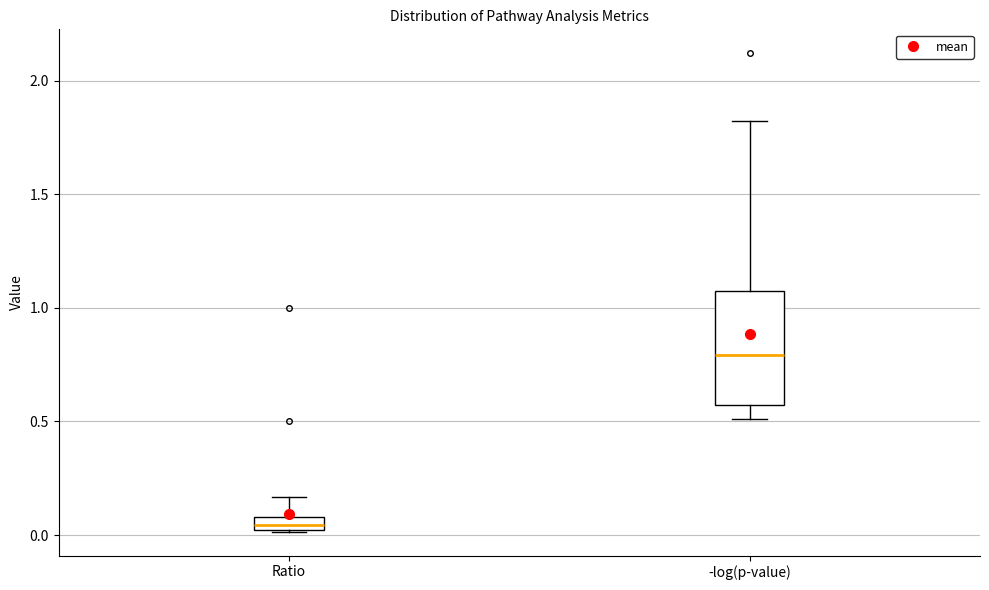

Where does the upper whisker of the box for Ratio end on the y-axis? The values are not printed on the chart, so give them approximately, as read against the axis.

0.15